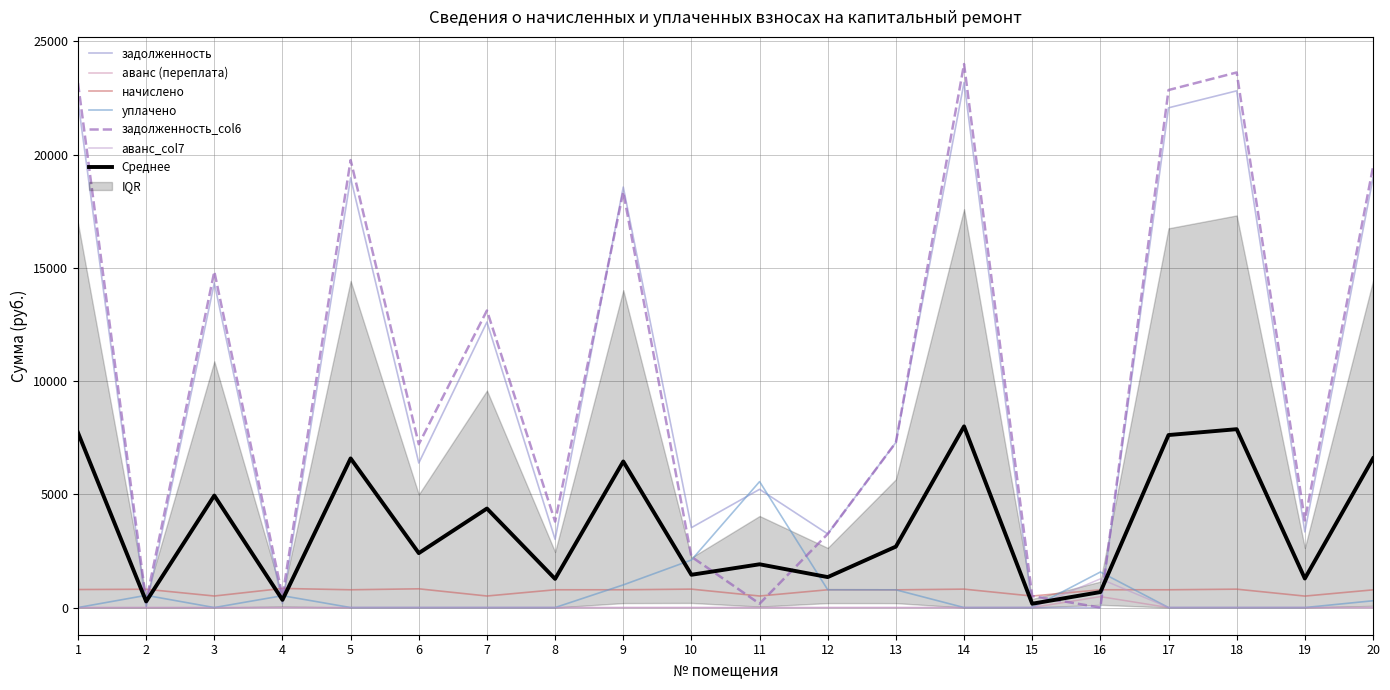

After their last crossing, which series has the higher values: уплачено or задолженность_col6?

задолженность_col6